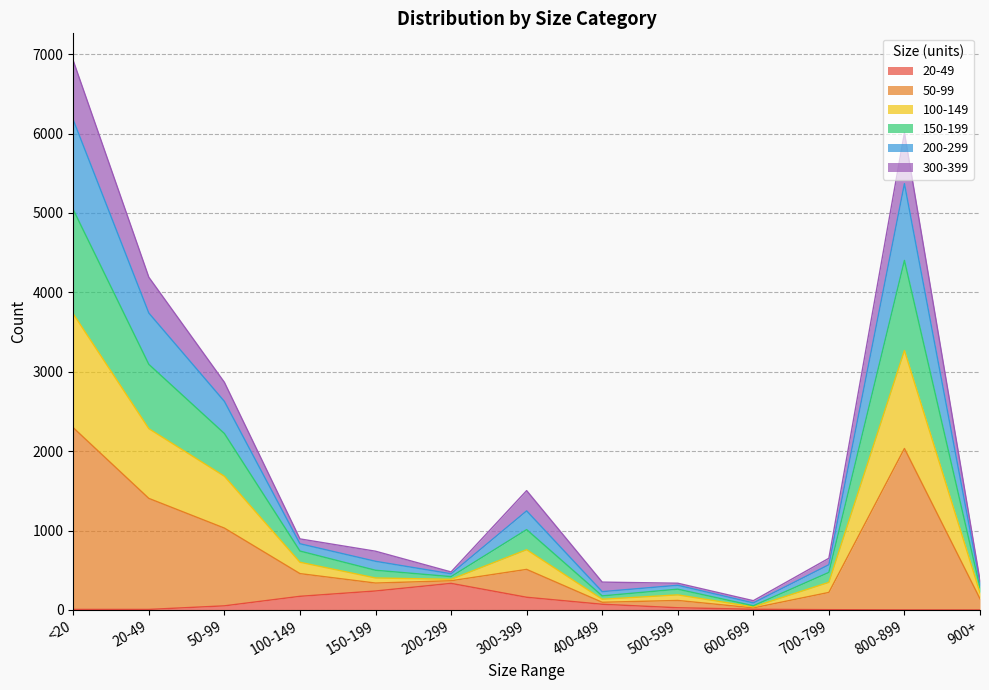

At which category is the sum across all series the highest?

<20